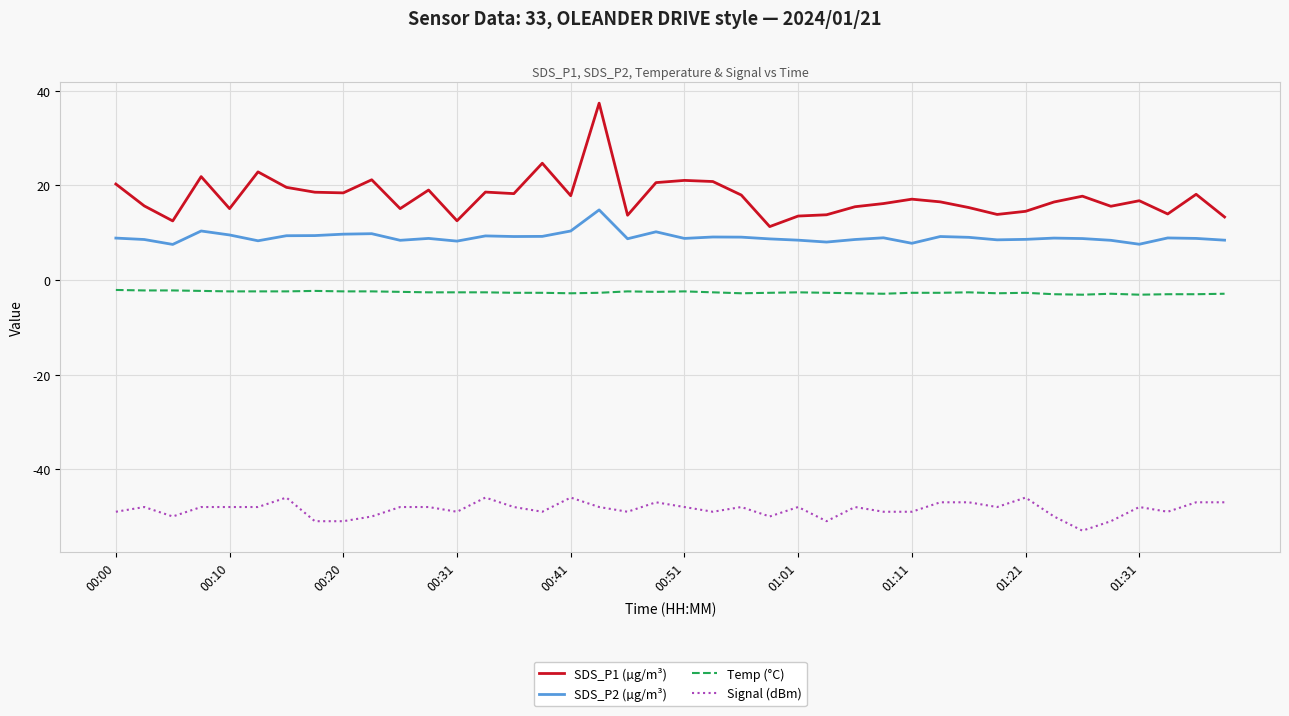

Which series has the widest spread of values?

SDS_P1 (µg/m³)